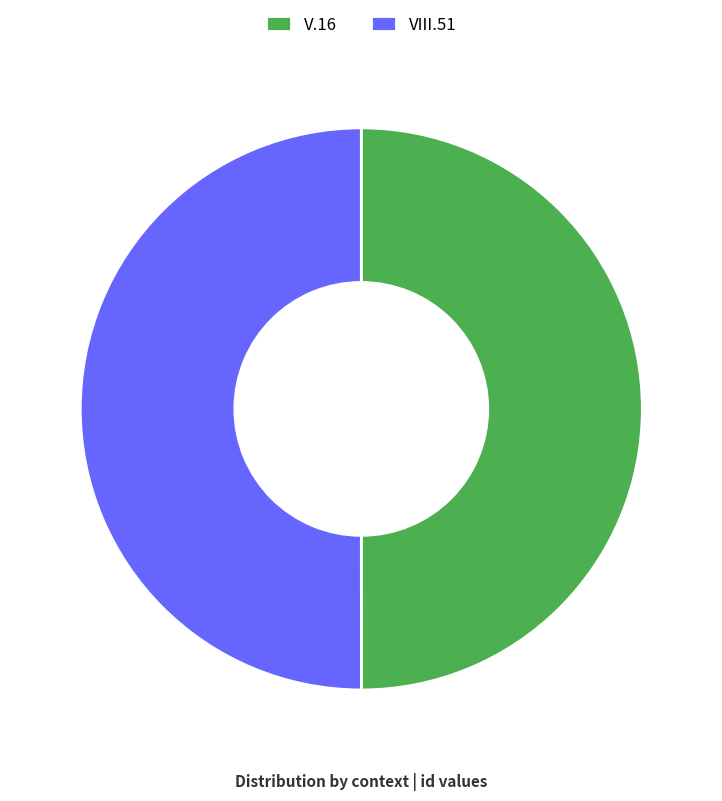

How many slices are in this pie chart?

2